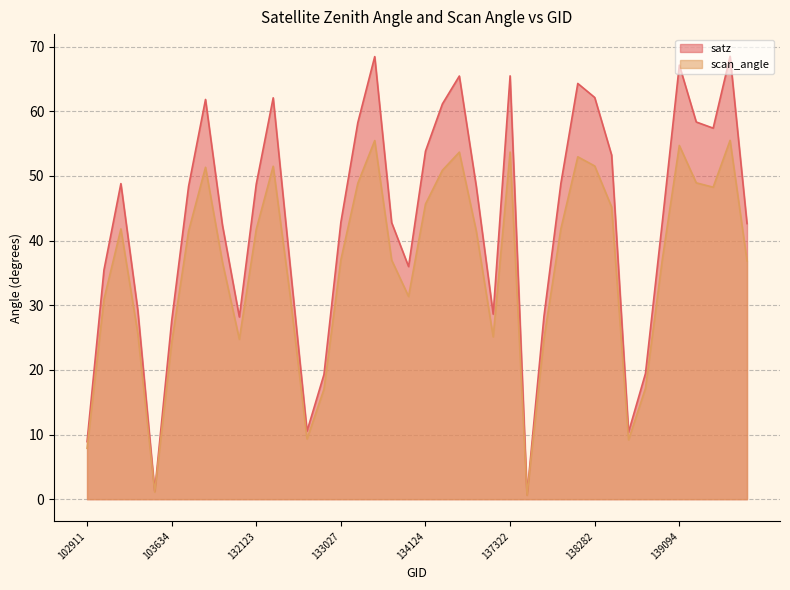

Reading right to left, transcribe all the data shown in this chart.

satz: 139475=42.6	139462=68.5	139283=57.4	139269=58.3	139094=67.1	139080=43.0	138881=19.4	138688=10.4	138296=53.2	138282=62.1	138105=64.3	138092=48.8	137903=28.3	137715=0.7	137322=65.5	134505=28.6	134322=48.4	134308=65.4	134138=61.1	134124=53.8	133946=36.0	133404=42.8	133392=68.5	133209=58.2	133027=42.8	132847=19.3	132669=10.5	132488=36.2	132296=62.1	132123=48.7	131947=28.2	104346=42.4	103868=61.8	103752=48.4	103634=27.5	103515=1.2	103396=29.2	103278=48.8	103031=35.5	102911=8.9
scan_angle: 139475=36.9	139462=55.5	139283=48.3	139269=48.9	139094=54.7	139080=37.2	138881=17.1	138688=9.2	138296=45.2	138282=51.5	138105=53.0	138092=41.8	137903=24.8	137715=0.6	137322=53.7	134505=25.1	134322=41.5	134308=53.7	134138=50.9	134124=45.6	133946=31.4	133404=37.0	133392=55.5	133209=48.9	133027=37.0	132847=17.0	132669=9.3	132488=31.5	132296=51.5	132123=41.7	131947=24.7	104346=36.7	103868=51.3	103752=41.5	103634=24.2	103515=1.1	103396=25.6	103278=41.8	103031=30.9	102911=7.9